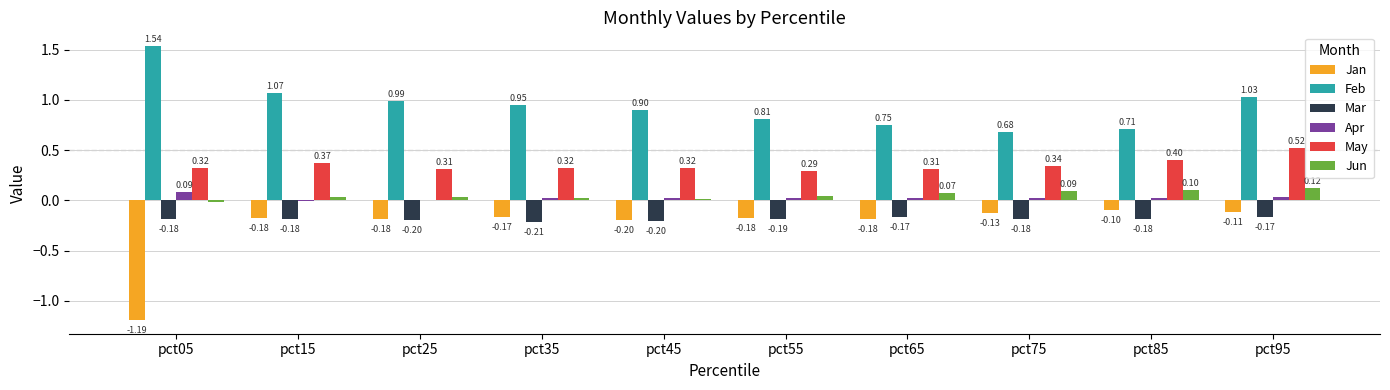

What are all the series names shown in the legend?

Jan, Feb, Mar, Apr, May, Jun